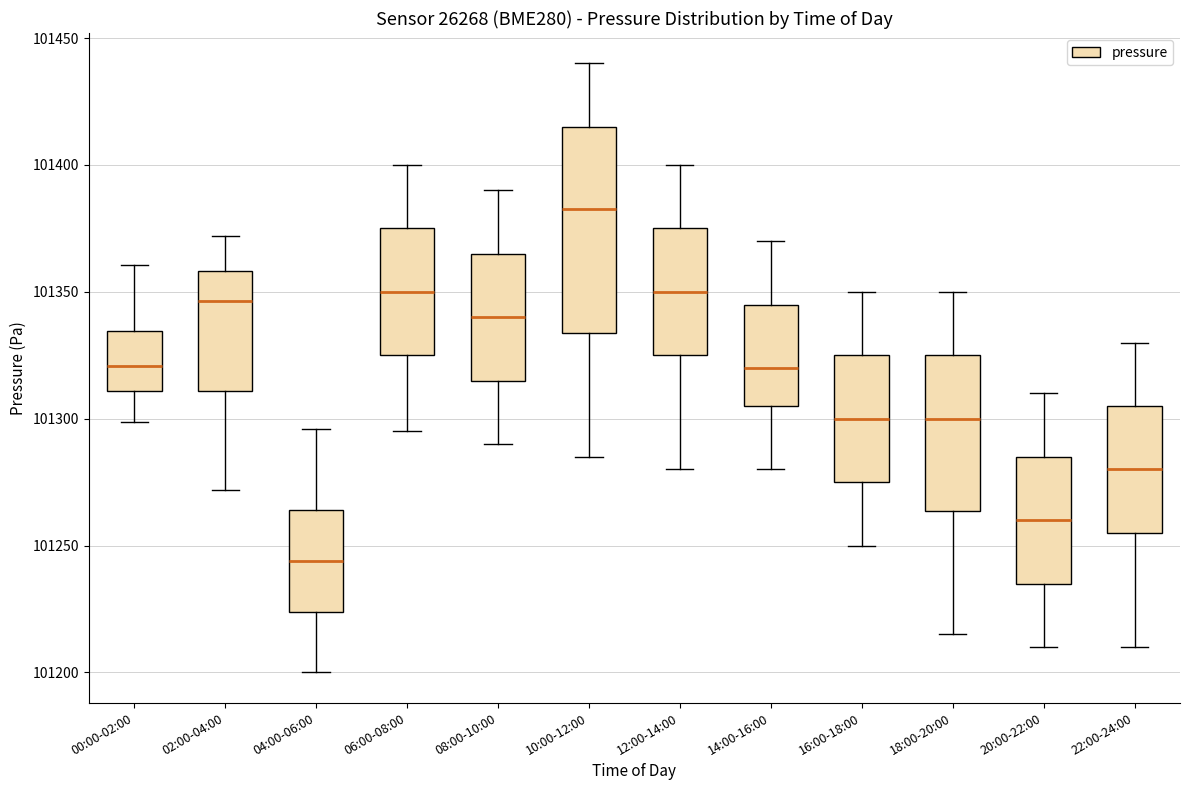

Reading left to right, transcribe this box plot: for each box, give where its median line is, the range the box spans, and where its two whiskers end, as read against the y-axis. The values are not printed on the chart, so give them approximately, as read against the axis.

00:00-02:00: median 101320, box 101310 to 101335, whiskers 101300 to 101360
02:00-04:00: median 101345, box 101310 to 101360, whiskers 101270 to 101370
04:00-06:00: median 101245, box 101225 to 101265, whiskers 101200 to 101295
06:00-08:00: median 101350, box 101325 to 101375, whiskers 101295 to 101400
08:00-10:00: median 101340, box 101315 to 101365, whiskers 101290 to 101390
10:00-12:00: median 101385, box 101335 to 101415, whiskers 101285 to 101440
12:00-14:00: median 101350, box 101325 to 101375, whiskers 101280 to 101400
14:00-16:00: median 101320, box 101305 to 101345, whiskers 101280 to 101370
16:00-18:00: median 101300, box 101275 to 101325, whiskers 101250 to 101350
18:00-20:00: median 101300, box 101265 to 101325, whiskers 101215 to 101350
20:00-22:00: median 101260, box 101235 to 101285, whiskers 101210 to 101310
22:00-24:00: median 101280, box 101255 to 101305, whiskers 101210 to 101330